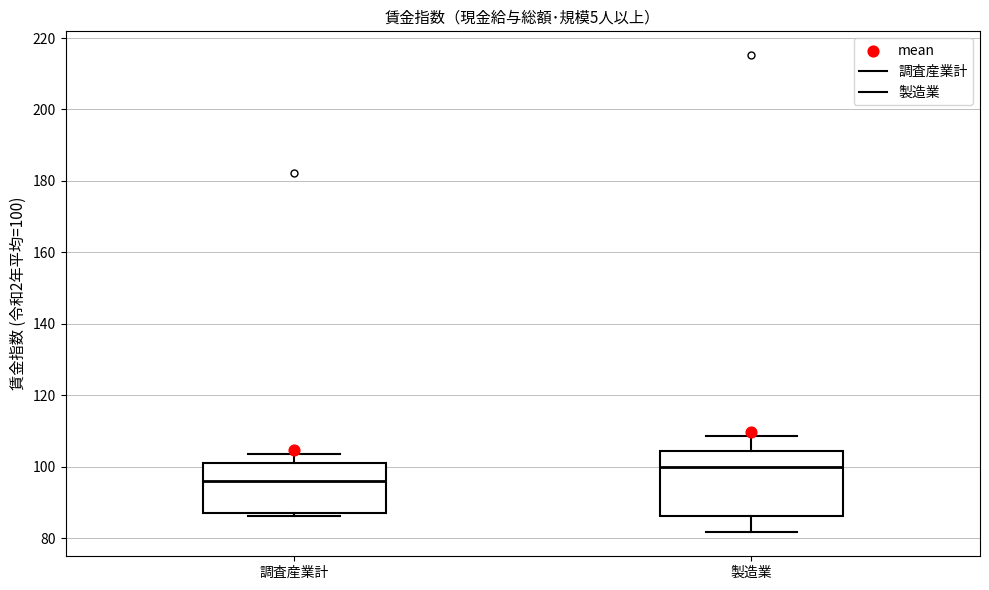

Reading left to right, read every box against the y-axis: the position of its median line, the range the box covers, and the ends of its whiskers. The values are not printed on the chart, so give them approximately, as read against the axis.

調査産業計: median 96, box 86 to 102, whiskers 86 (just below the box's lower edge) to 104
製造業: median 100, box 86 to 104, whiskers 82 to 108